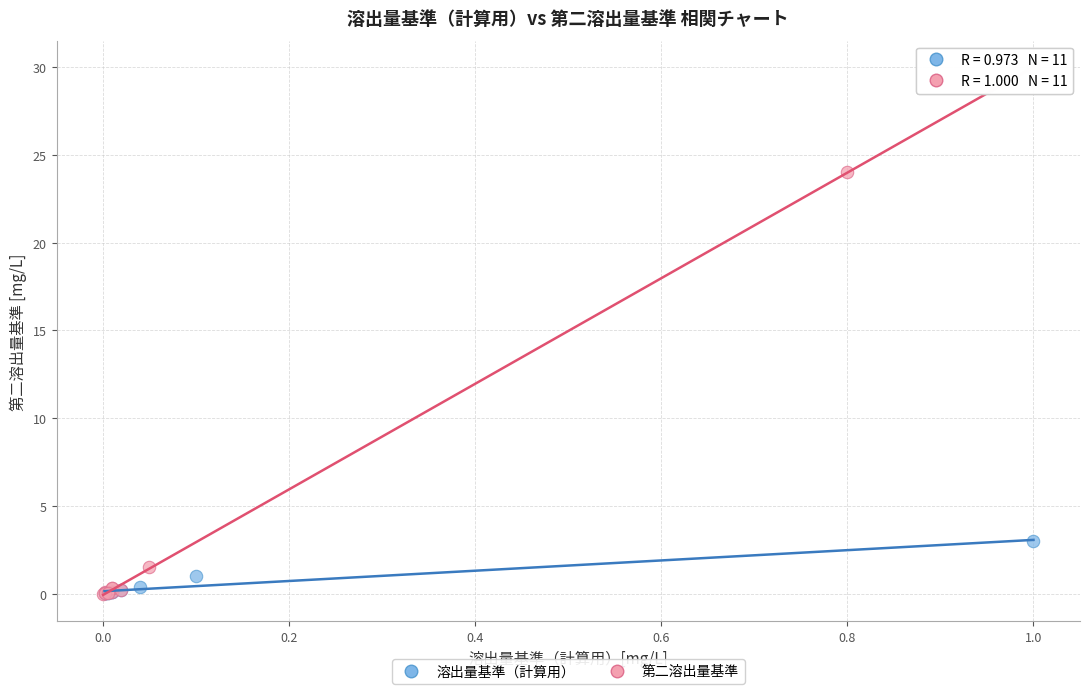

Which series has the largest Y range (max minus min)?

第二溶出量基準